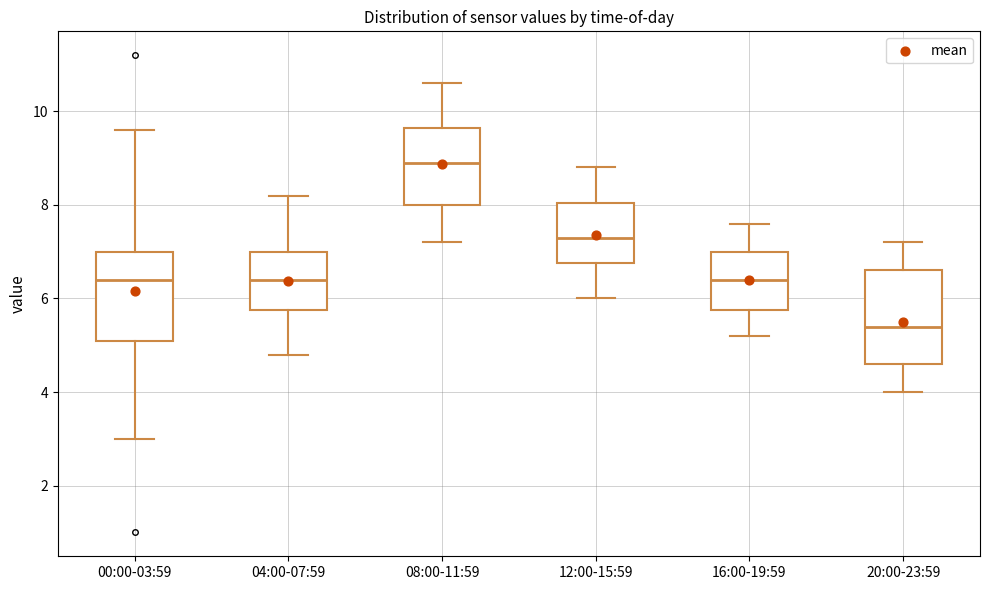

Reading left to right, read every box against the y-axis: the position of its median line, the range the box covers, and the ends of its whiskers. The values are not printed on the chart, so give them approximately, as read against the axis.

00:00-03:59: median 6.4, box 5.2 to 7.0, whiskers 3.0 to 9.6
04:00-07:59: median 6.4, box 5.8 to 7.0, whiskers 4.8 to 8.2
08:00-11:59: median 9.0, box 8.0 to 9.6, whiskers 7.2 to 10.6
12:00-15:59: median 7.4, box 6.8 to 8.0, whiskers 6.0 to 8.8
16:00-19:59: median 6.4, box 5.8 to 7.0, whiskers 5.2 to 7.6
20:00-23:59: median 5.4, box 4.6 to 6.6, whiskers 4.0 to 7.2